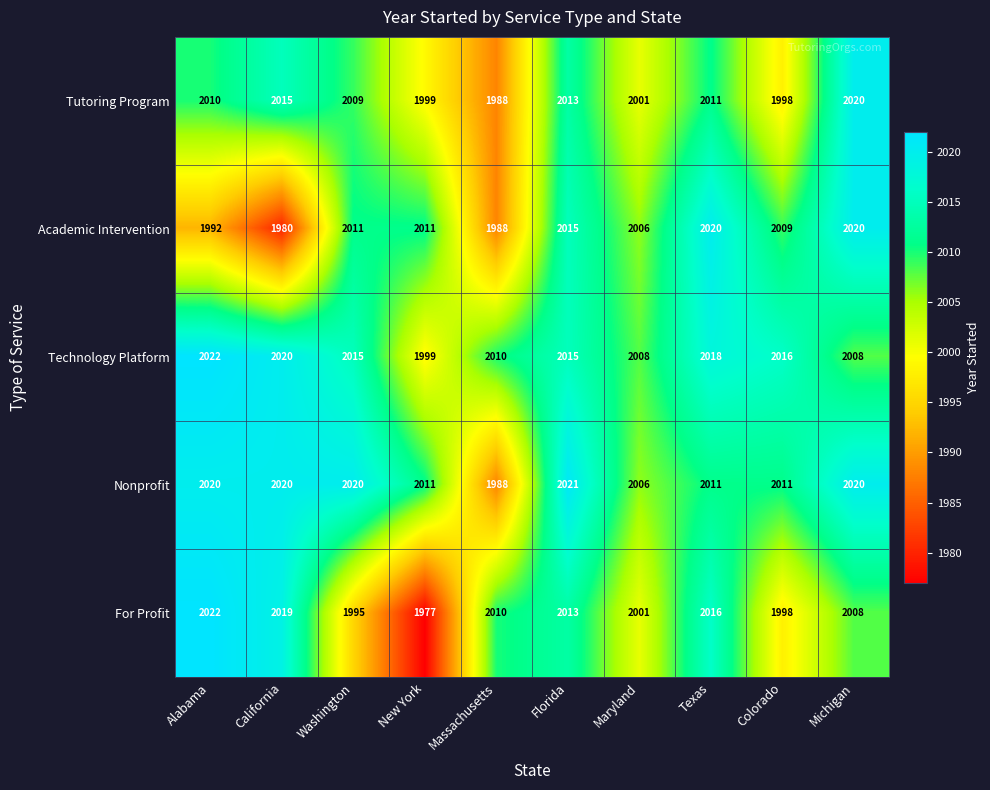

List the labels in order of For Profit value, smallest first.

New York, Washington, Colorado, Maryland, Michigan, Massachusetts, Florida, Texas, California, Alabama